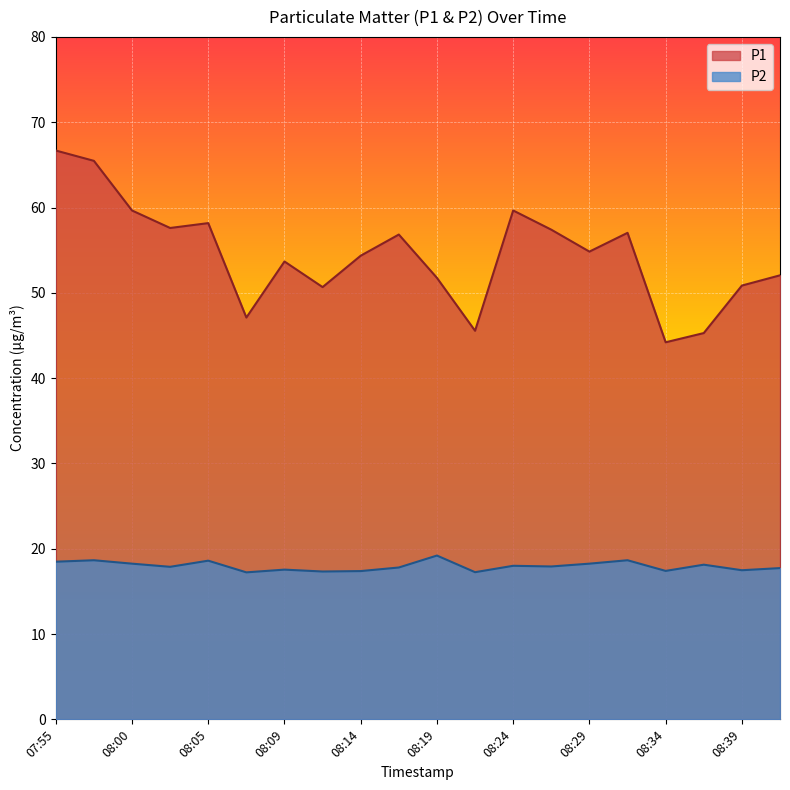

The P1 series shows 21.7 at 08:00. True or false?

False